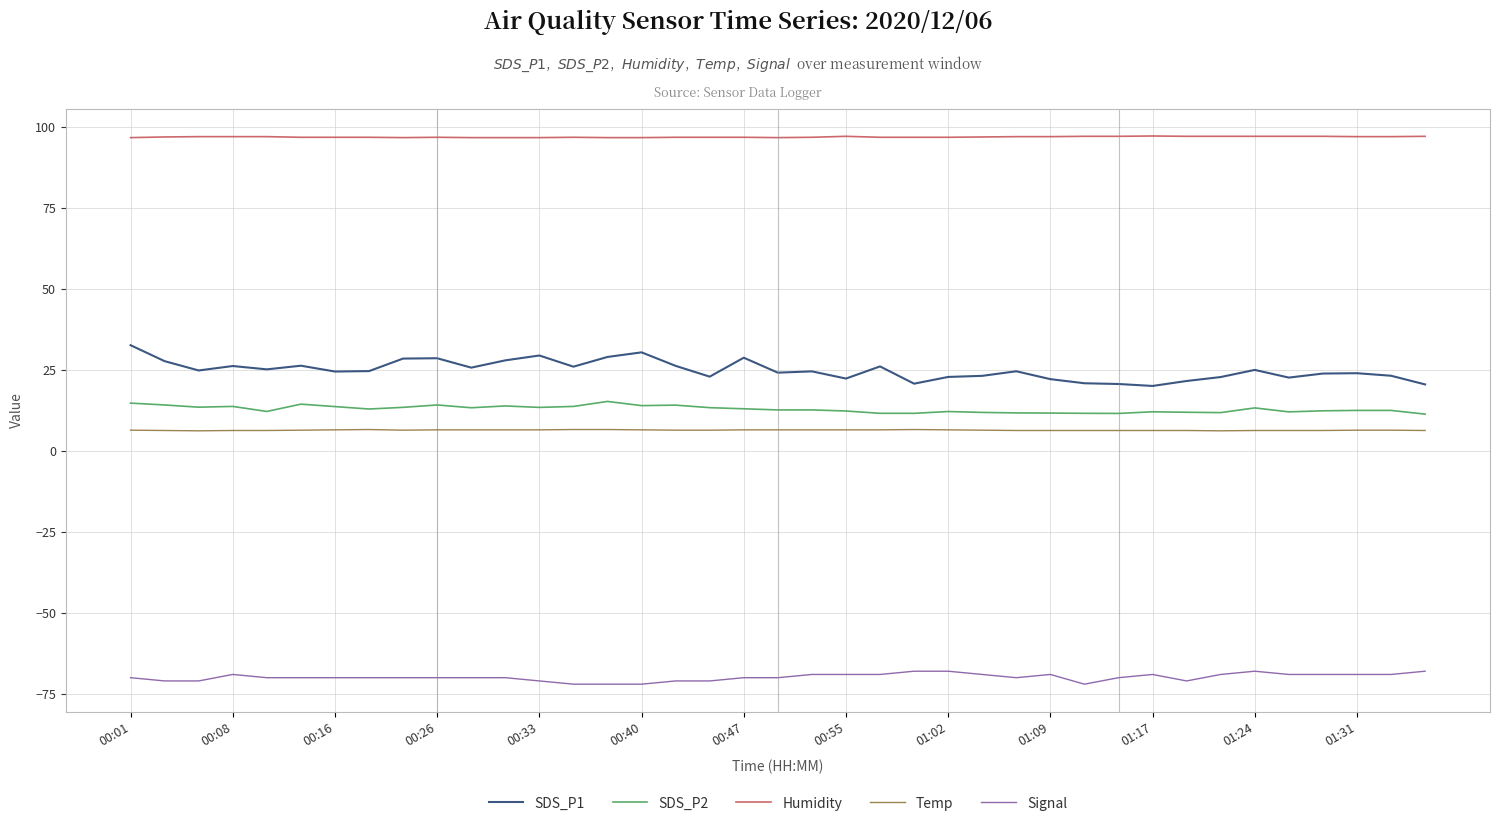

True or false: Signal and SDS_P1 intersect in this chart.

False